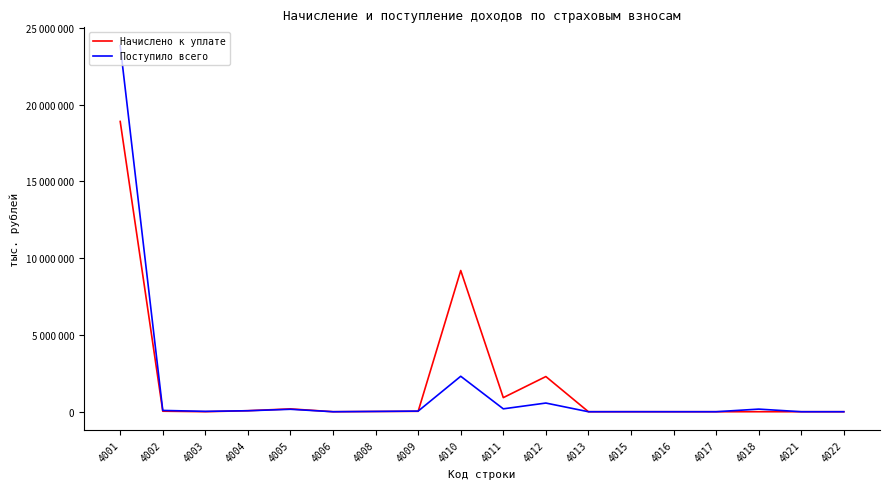

What are all the series names shown in the legend?

Начислено к уплате, Поступило всего